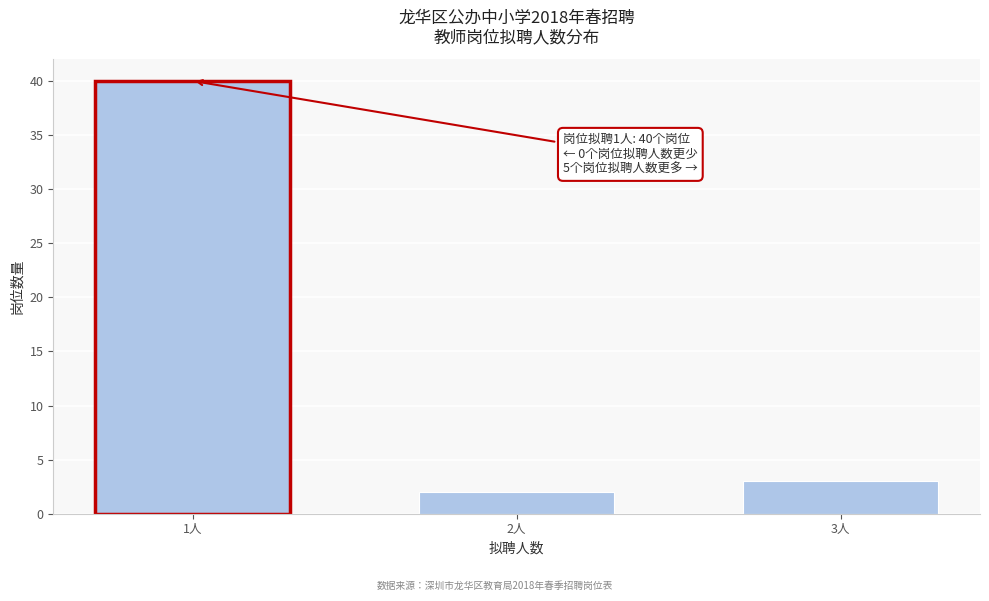

Reading left to right, transcribe all the data shown in this chart.

1人=40	2人=2	3人=3